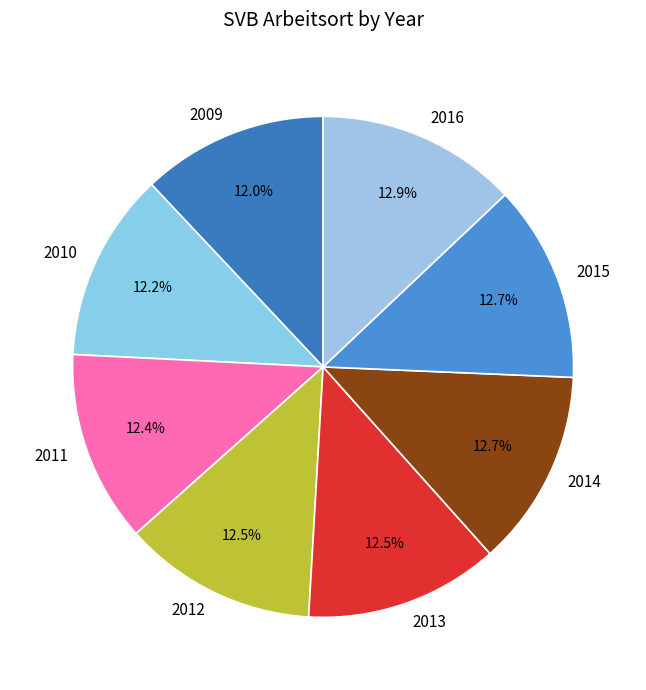

Does any single category account for the majority?

No